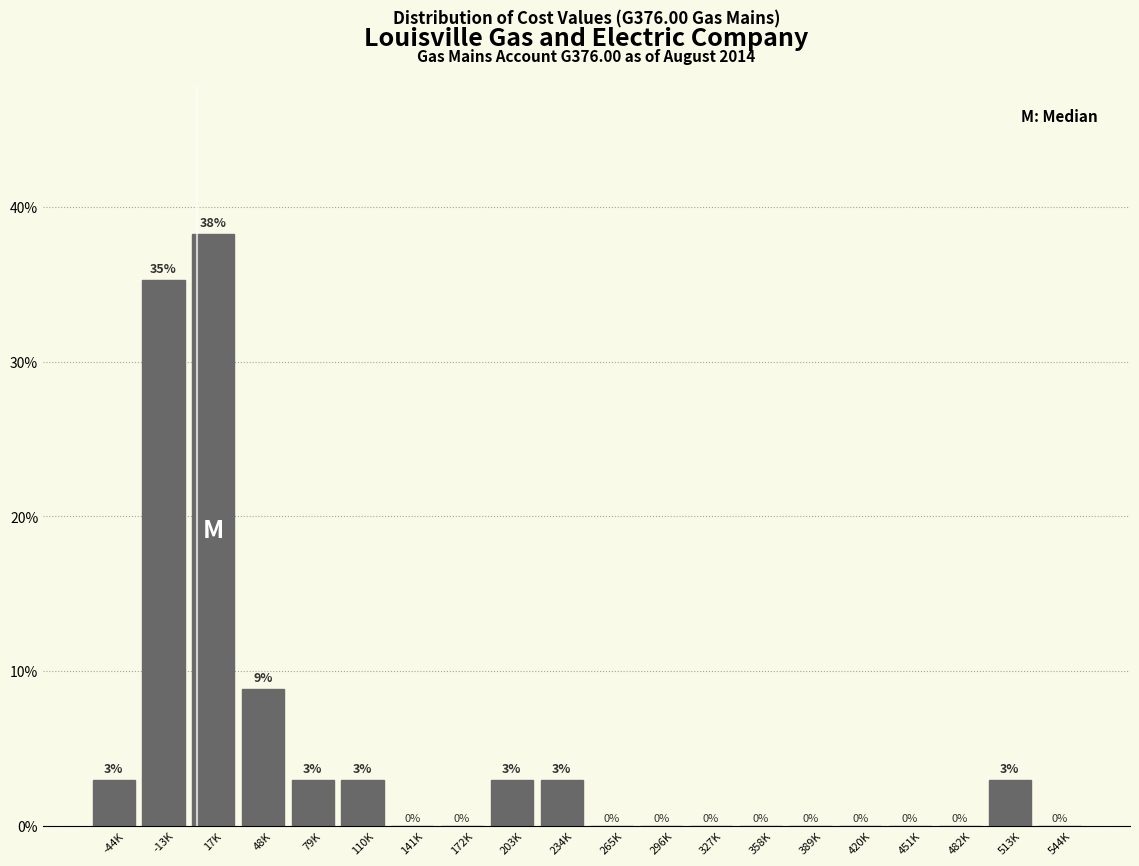

At which label is the value closest to 19?

48K